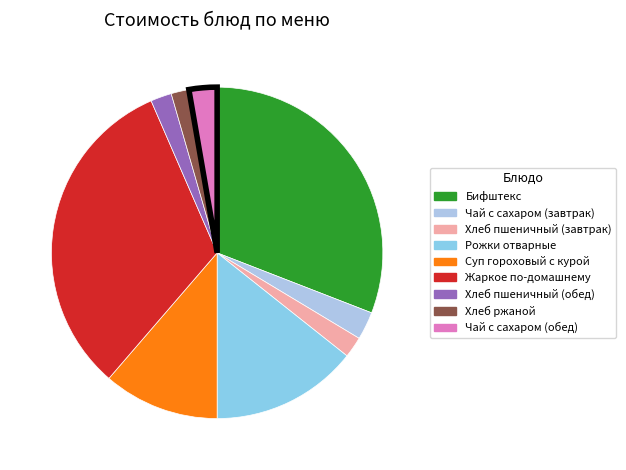

Does Суп гороховый с курой represent more than half of the total?

No